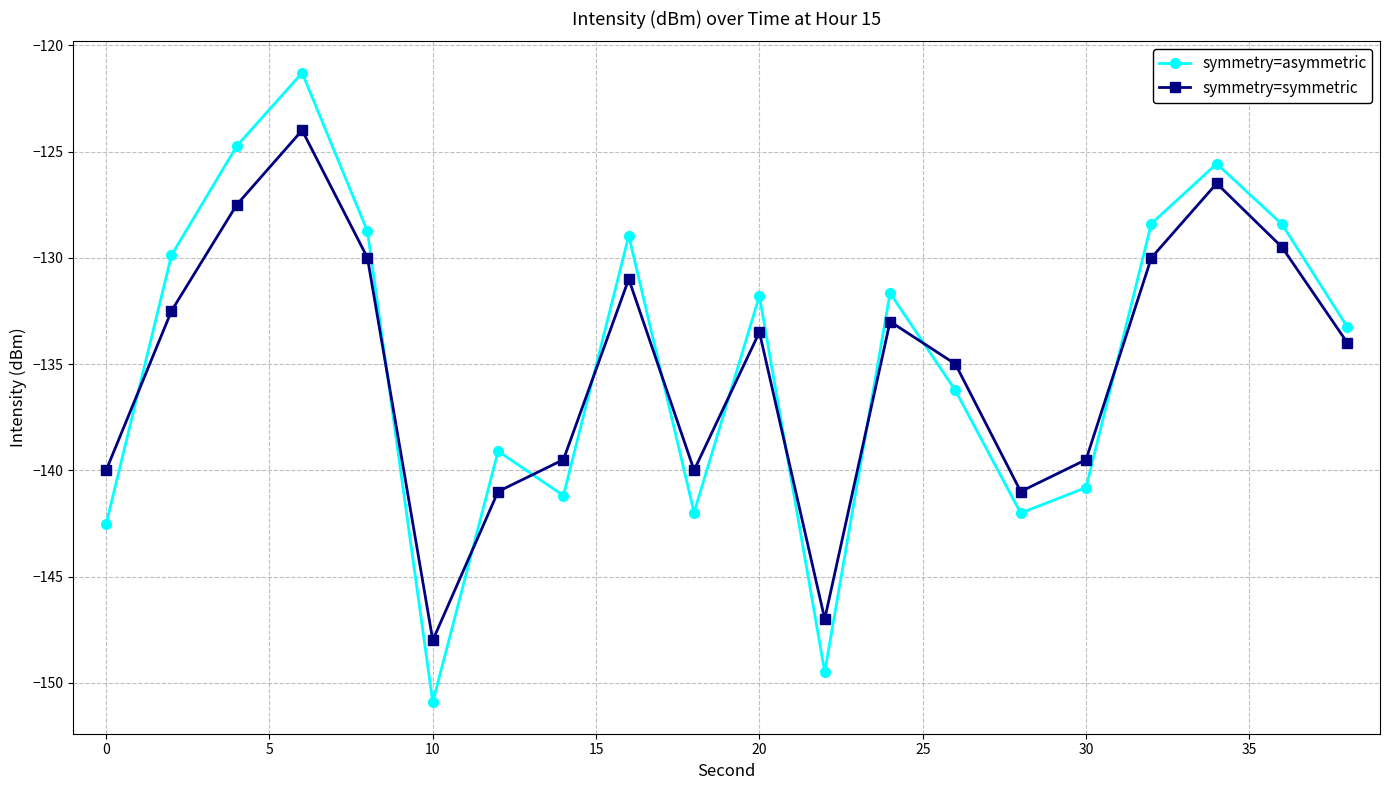

What is the difference between the maximum and minimum values in the symmetry=asymmetric series?

29.6